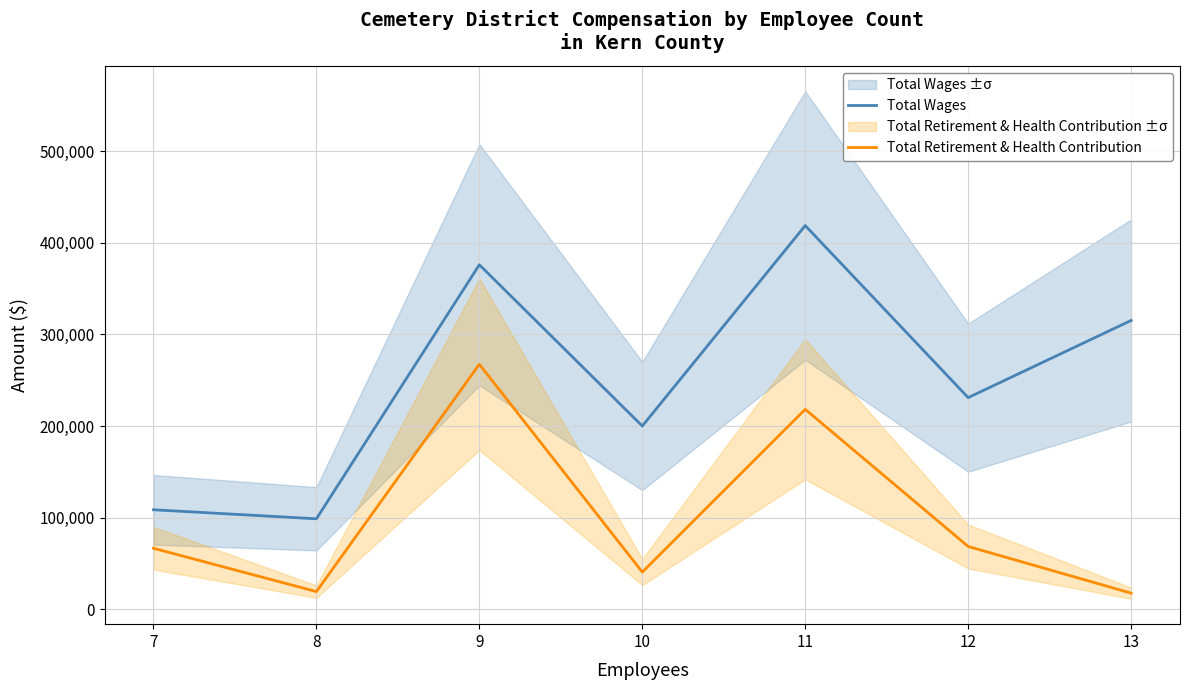

How many lines are shown in the chart?

2